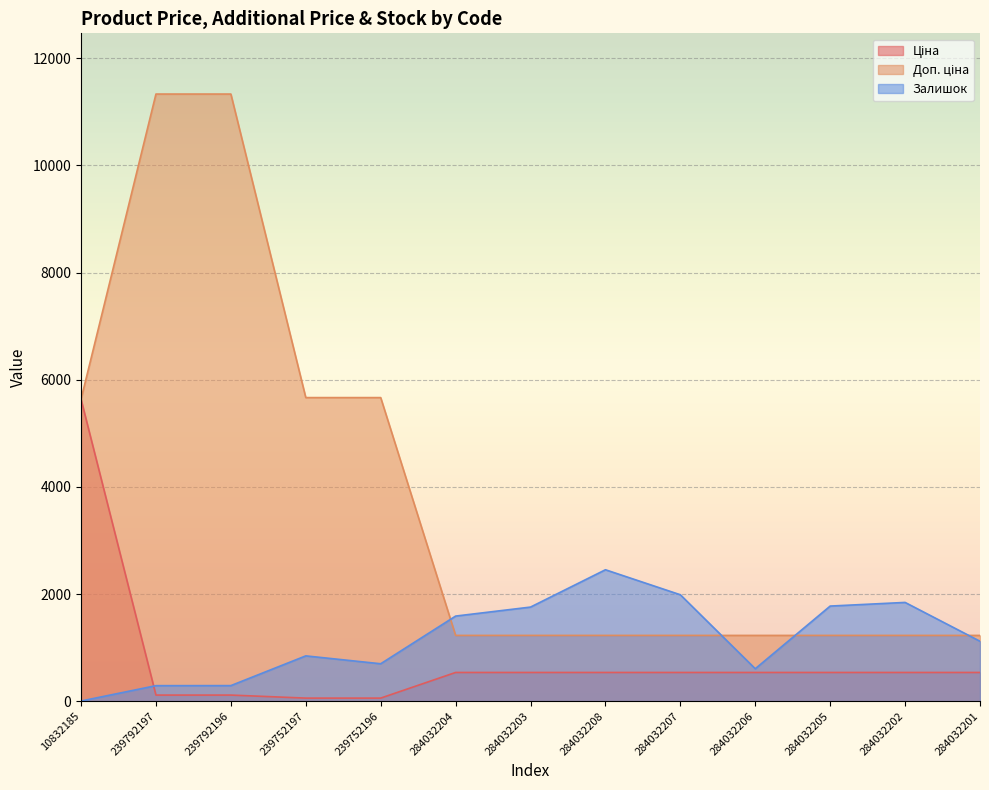

True or false: Доп. ціна has more than 0 points higher than both neighbors.

False